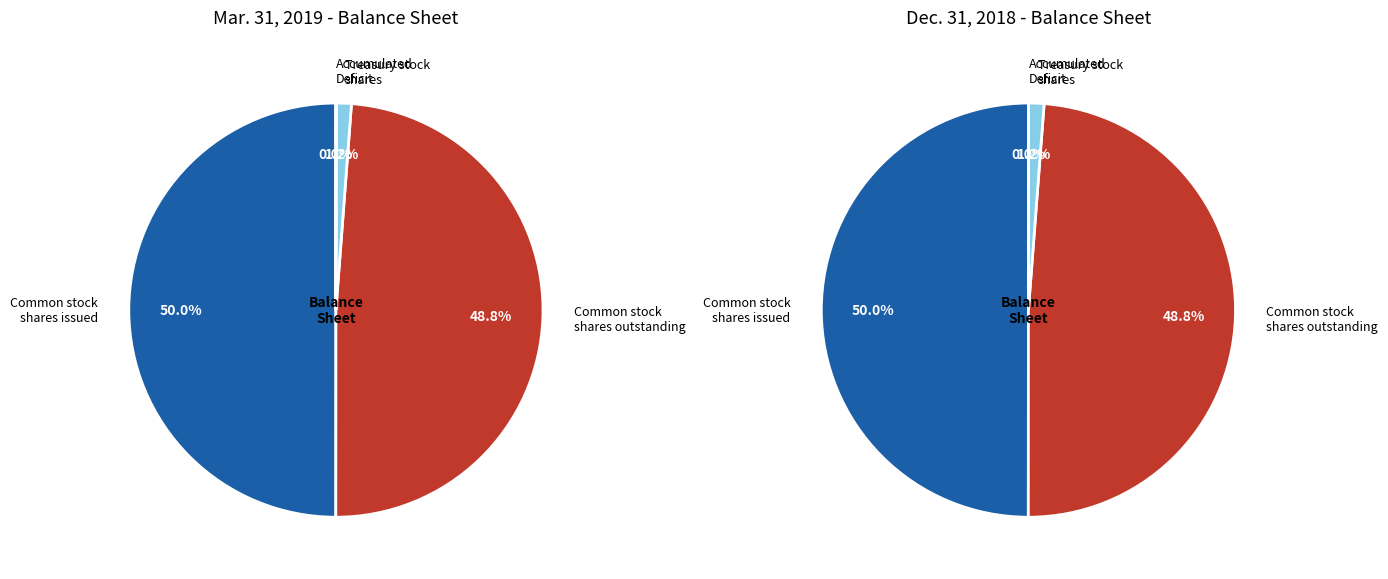

To the nearest percent, what is the average slice percentage?

25%